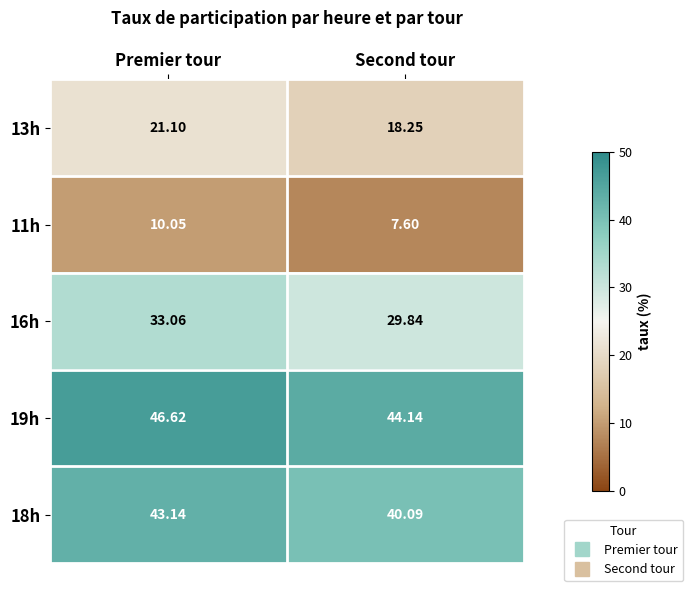

At which label is 11h closest to 8?

Second tour